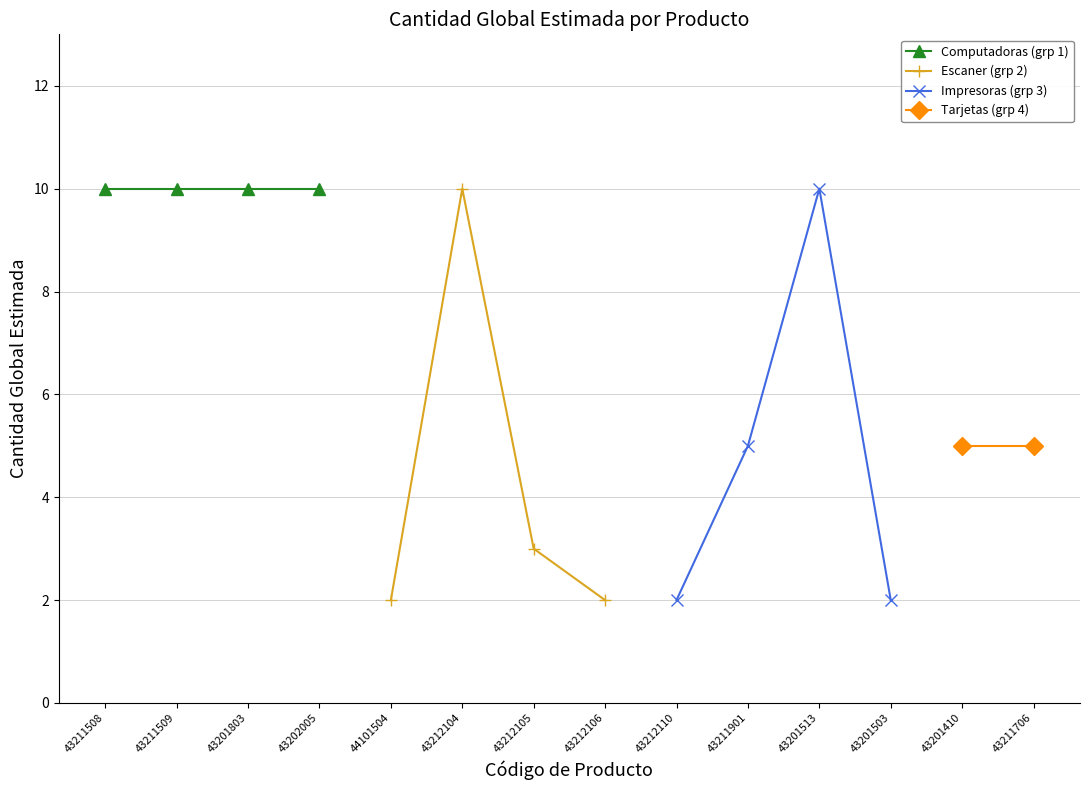

How many categories are shown in the chart?

14